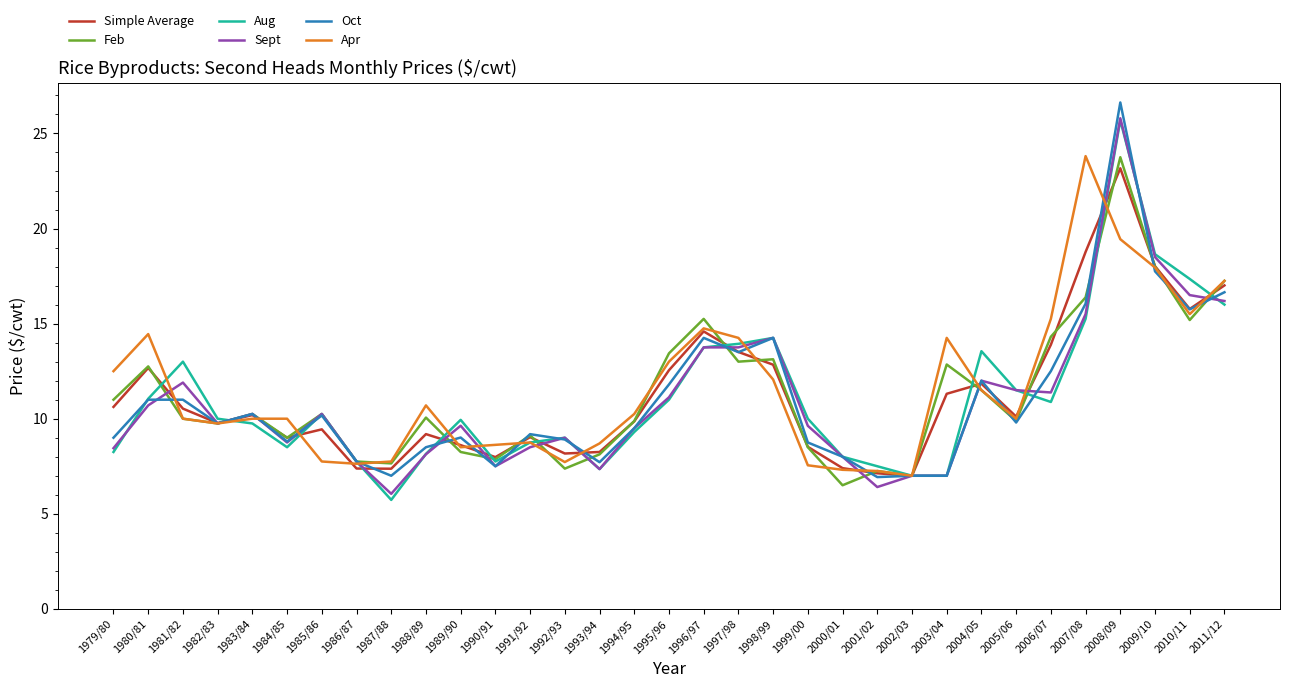

At which label does Aug reach its minimum?

1987/88